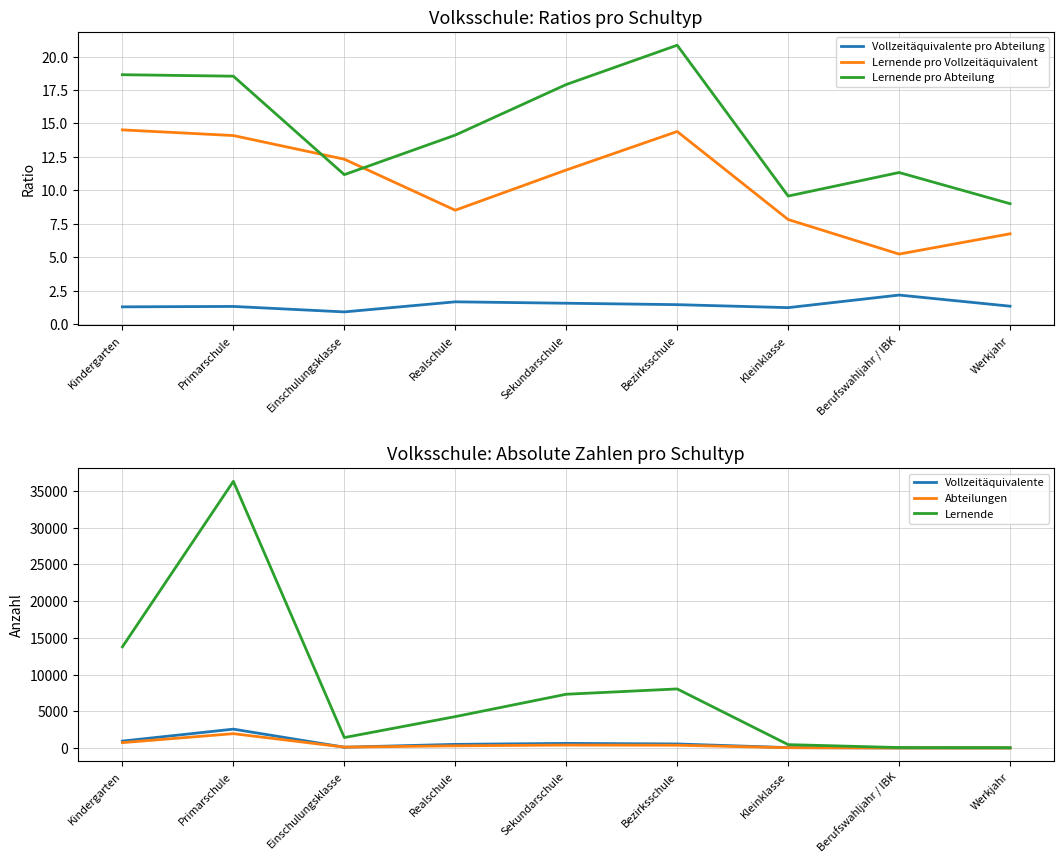

What position from the left is Berufswahljahr / IBK?

8